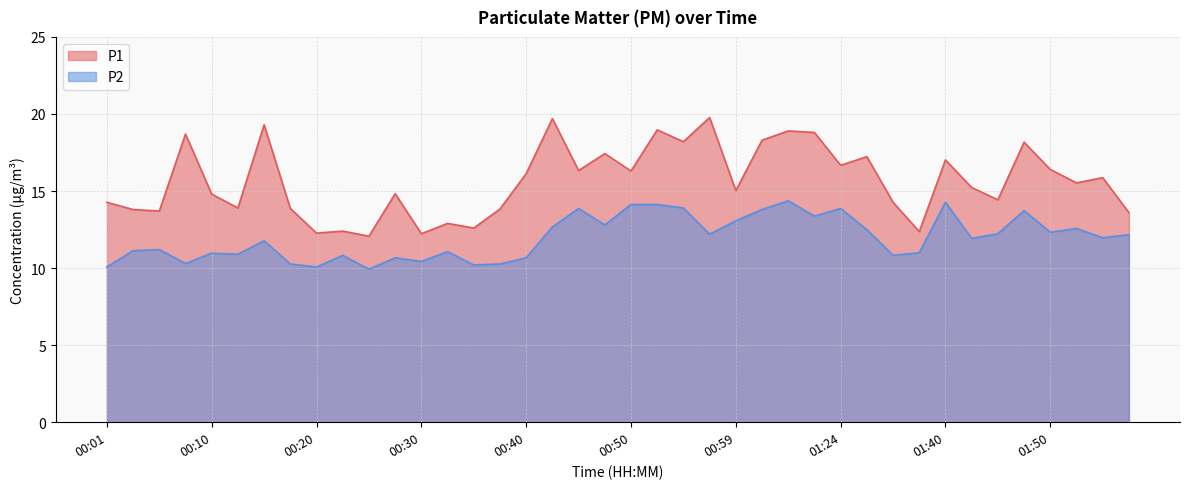

Count the number of categories in the chart.

40